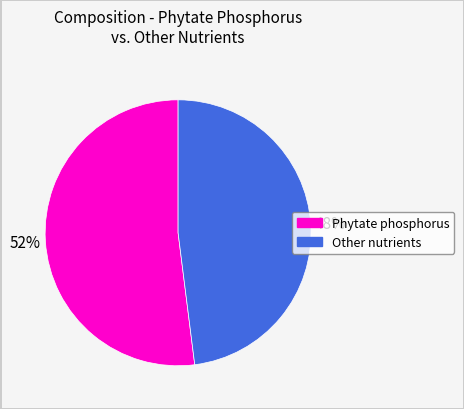

Is there any slice that represents more than half of the pie?

Yes